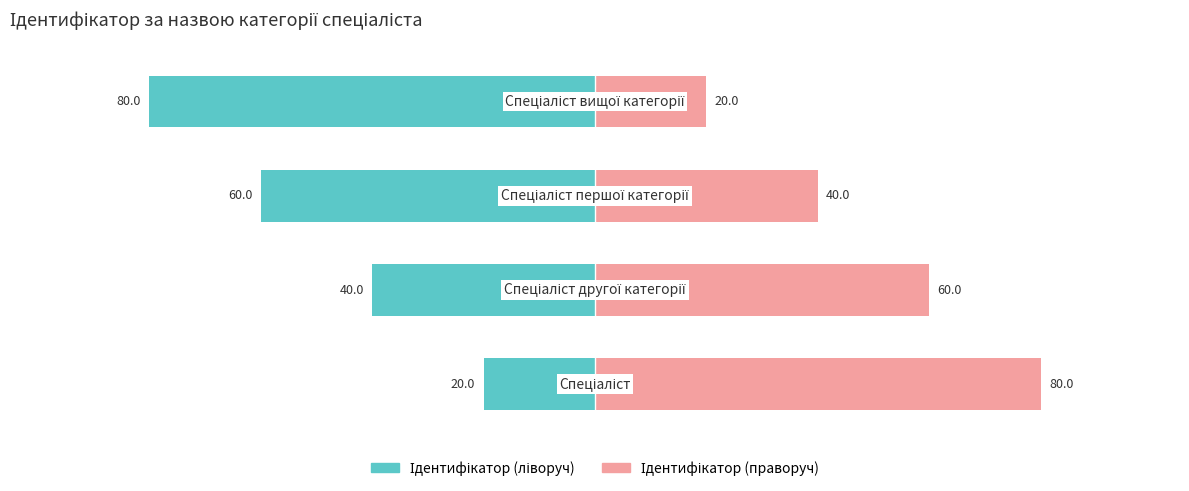

How many distinct data groups are displayed?

2